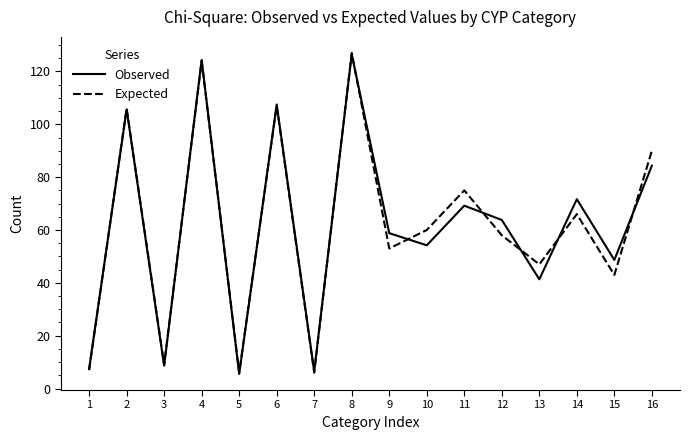

Which label corresponds to the largest value in the chart?

8